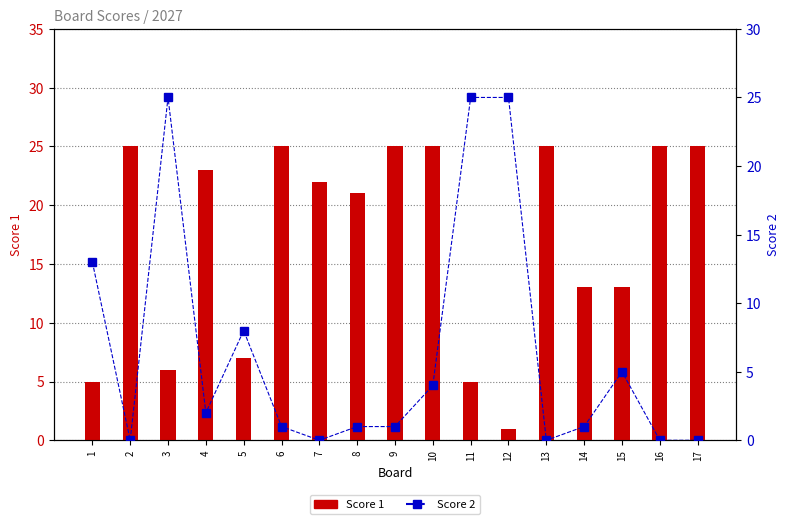

Which label corresponds to the smallest value in the chart?

2